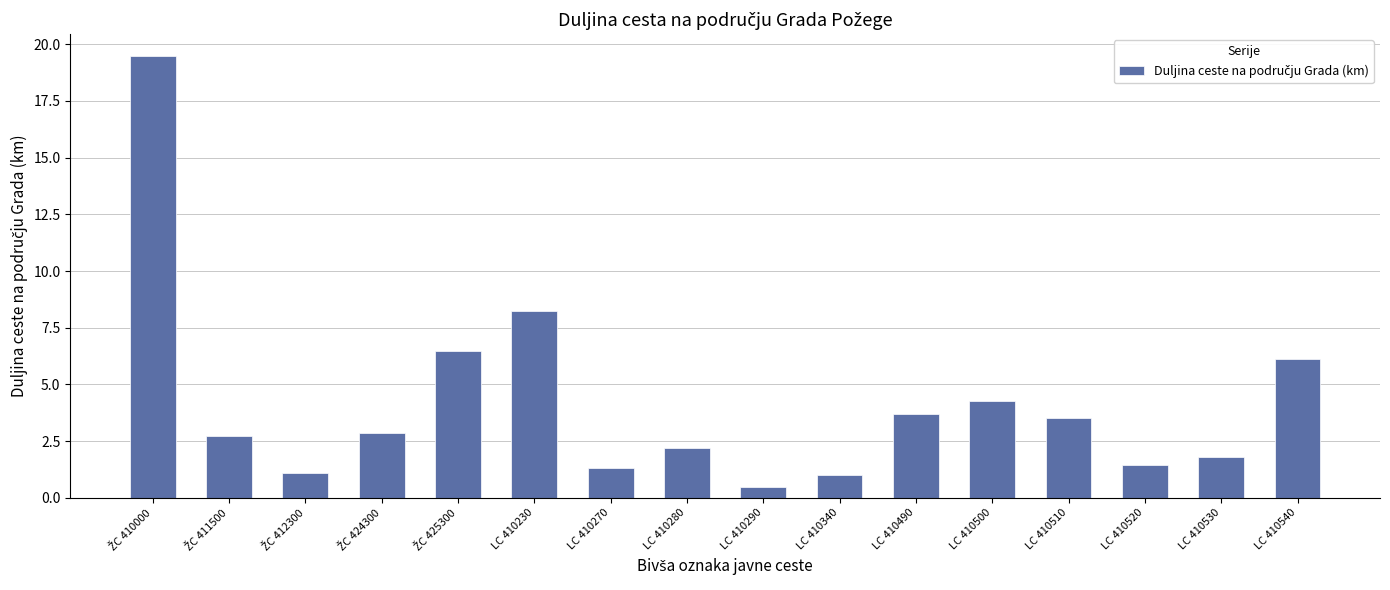

Between LC 410530 and LC 410510, which is larger?

LC 410510